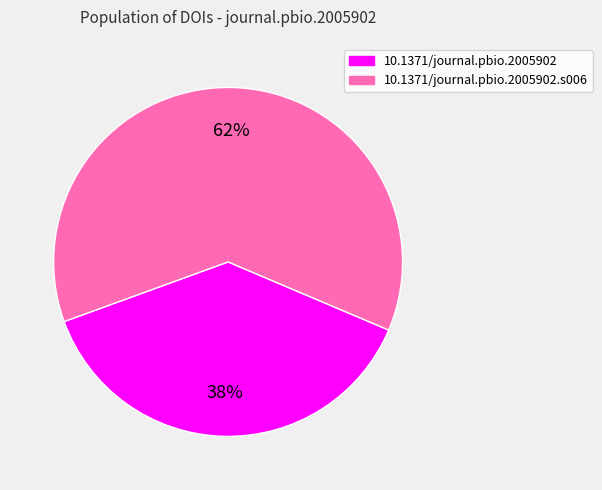

True or false: 10.1371/journal.pbio.2005902 accounts for 30% of the total.

False